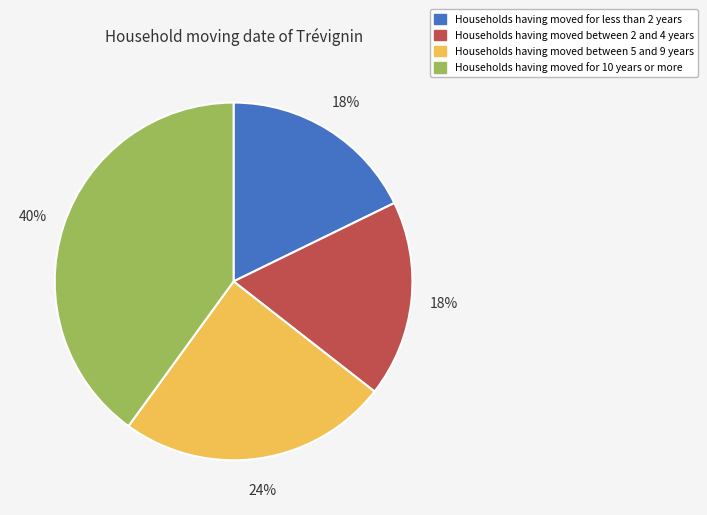

Which slice is the largest?

Households having moved for 10 years or more